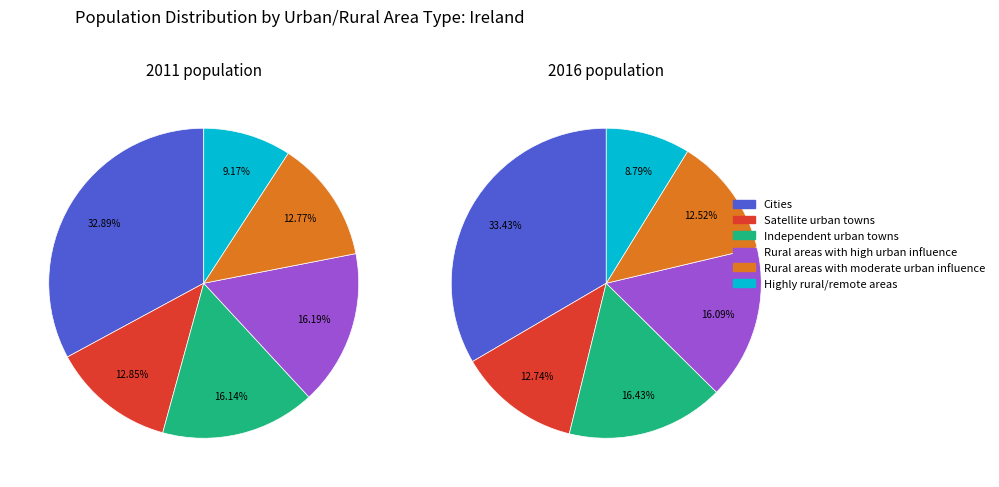

To the nearest percent, what is the difference between the largest and smallest slice percentages?

25%